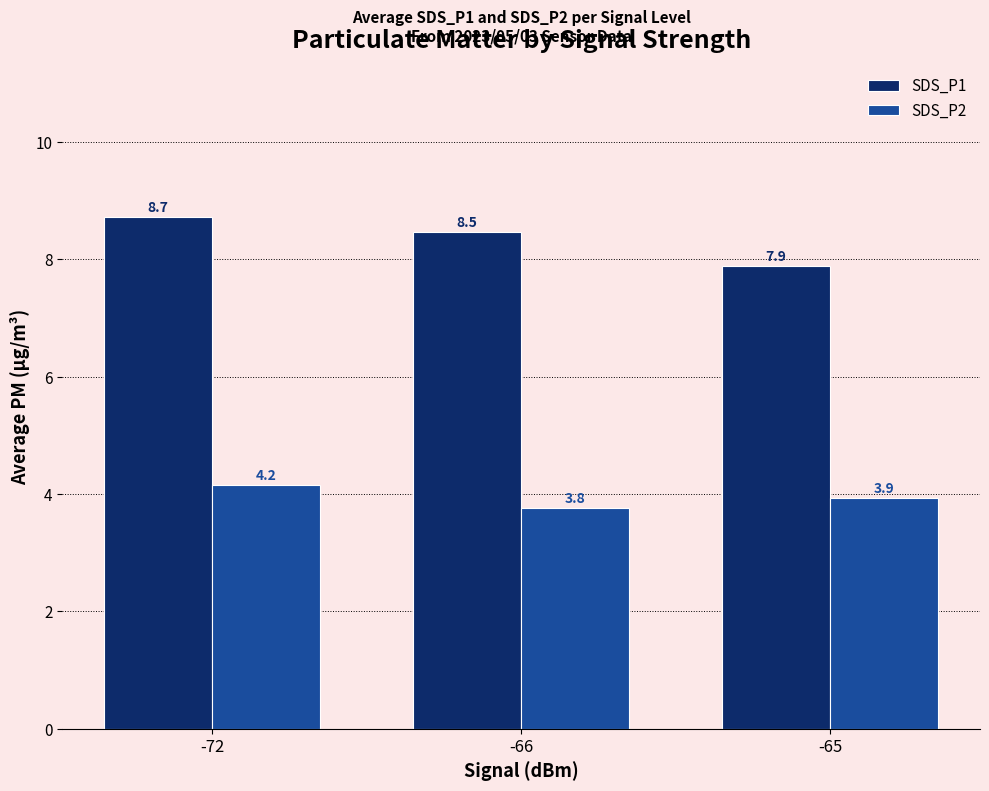

Reading right to left, list all the values displayed in this chart.

SDS_P1: -65=7.9	-66=8.5	-72=8.7
SDS_P2: -65=3.9	-66=3.8	-72=4.2